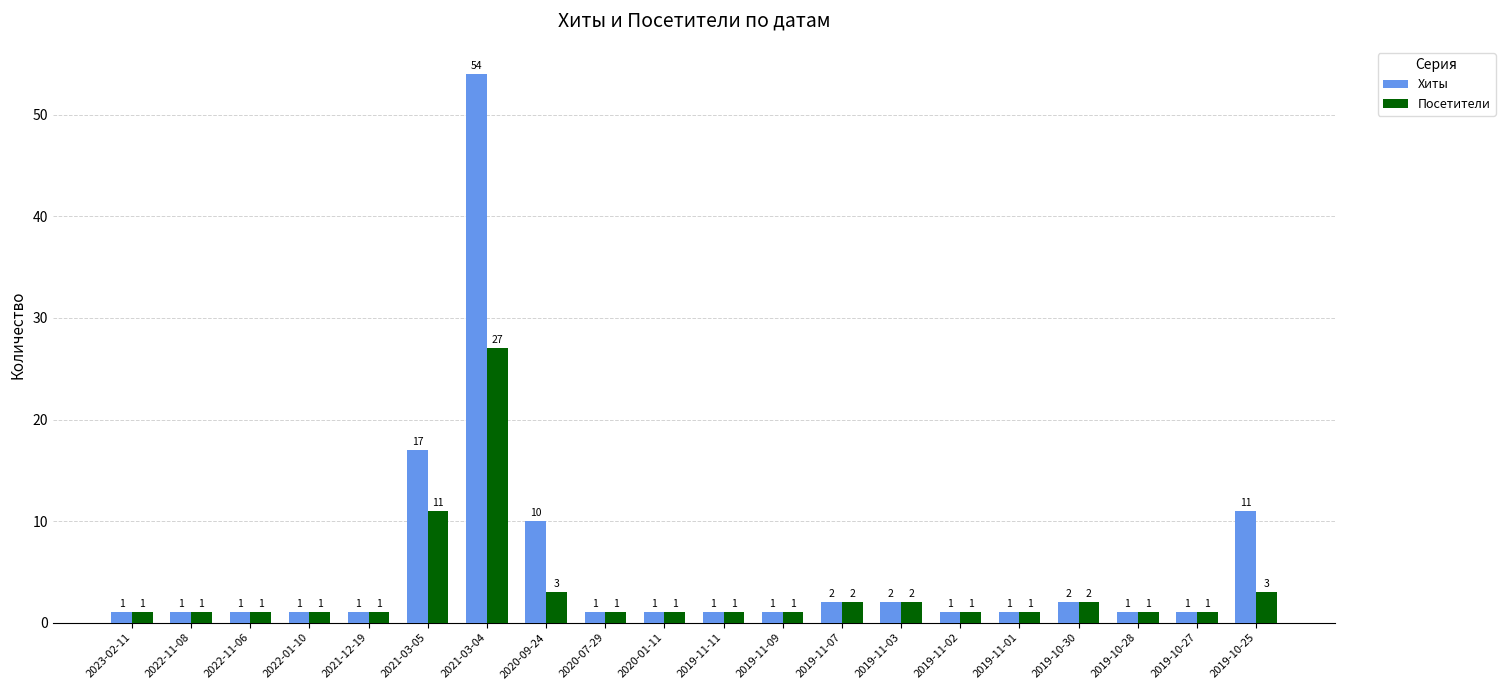

Is it true that Хиты equals 2 at 2019-11-07?

True